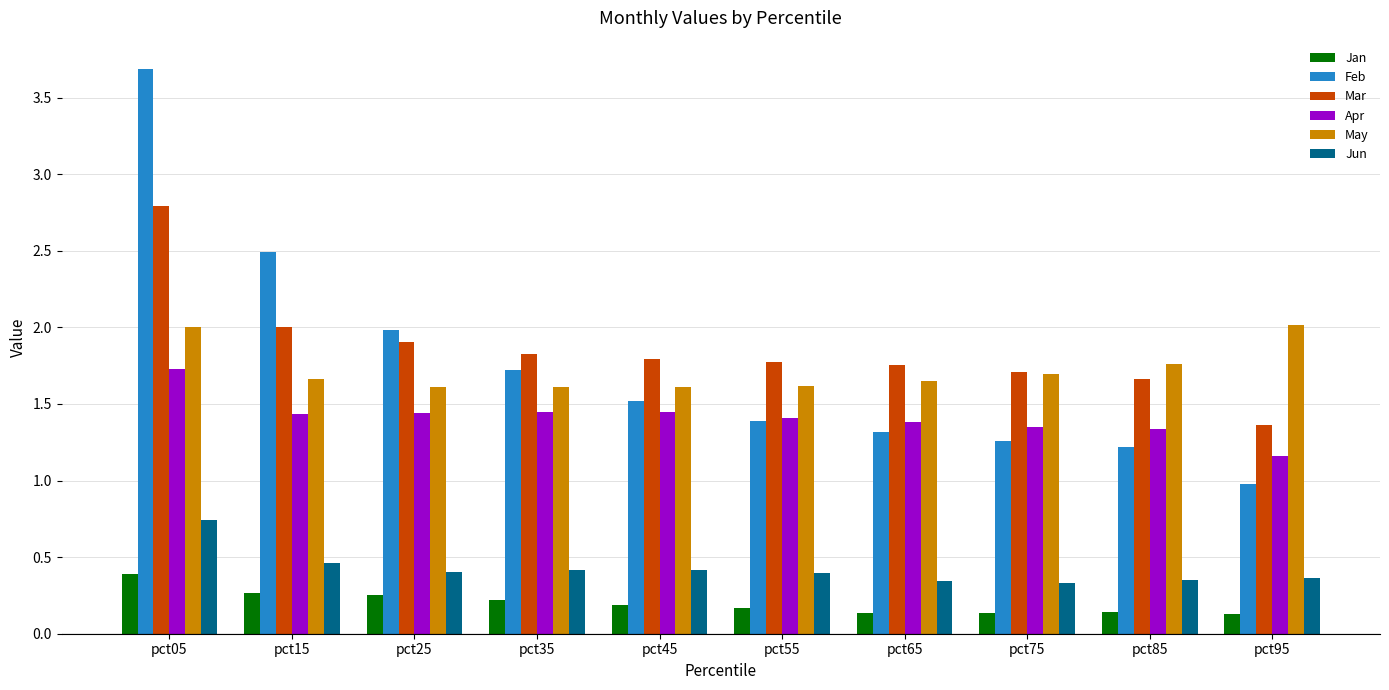

Is the value of Jun at pct15 greater than the value of Feb at pct55?

No